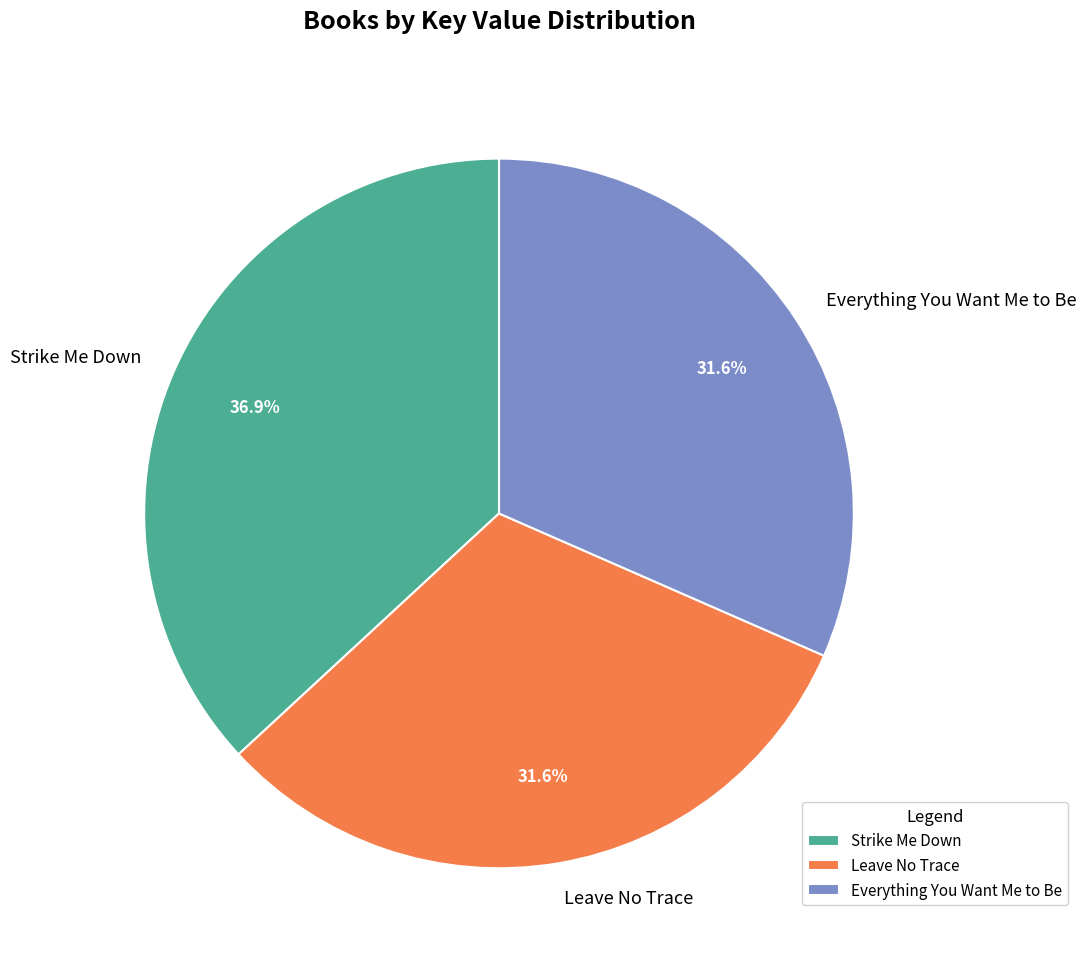

True or false: Strike Me Down accounts for 24% of the total.

False